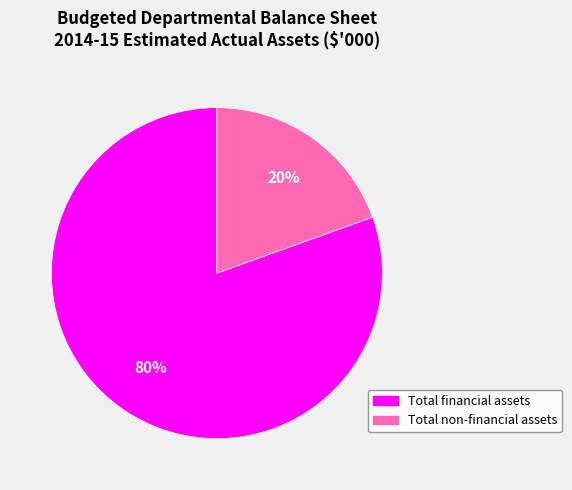

To the nearest percent, what portion does Total financial assets represent?

80%